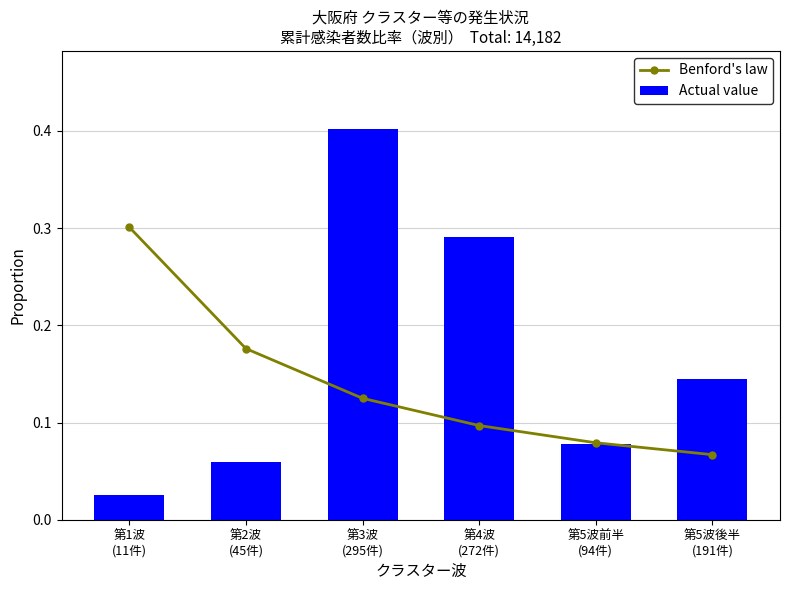

What are all the series names shown in the legend?

Benford's law, Actual value